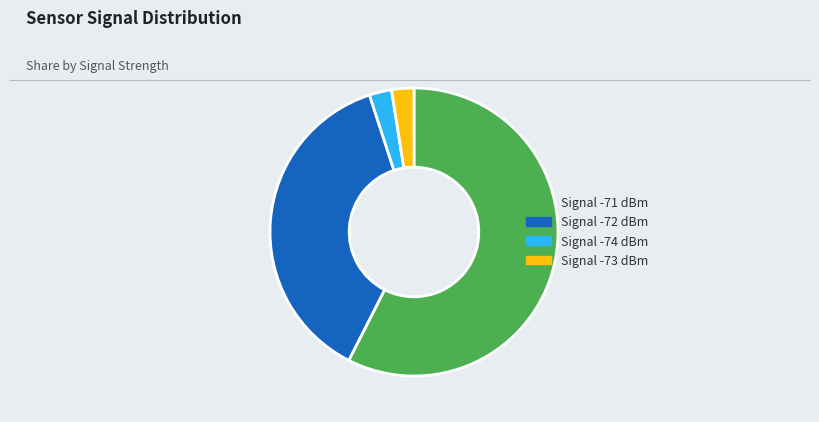

Is the sum of Signal -73 dBm and Signal -71 dBm greater than half?

Yes